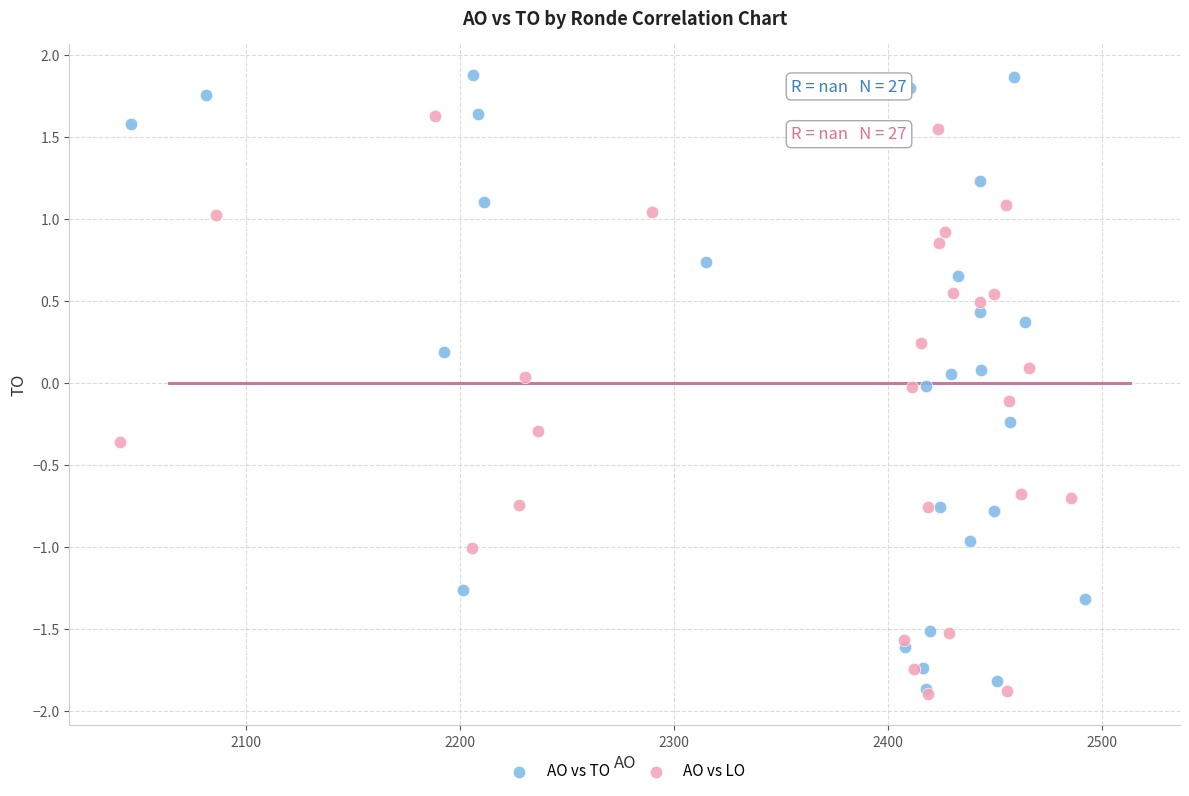

Which series has the widest spread of Y values?

AO vs TO